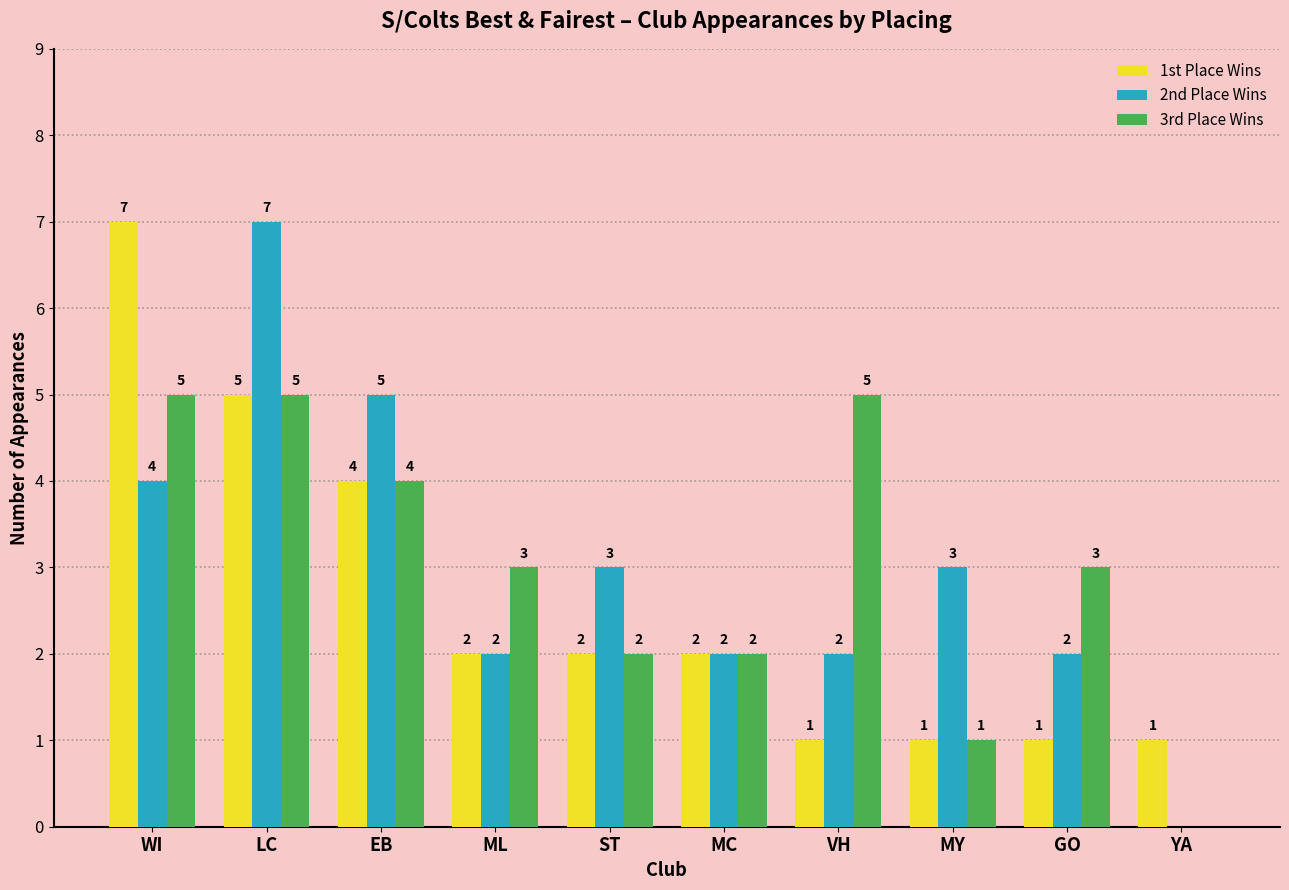

What is the total value across all series at MY?

5